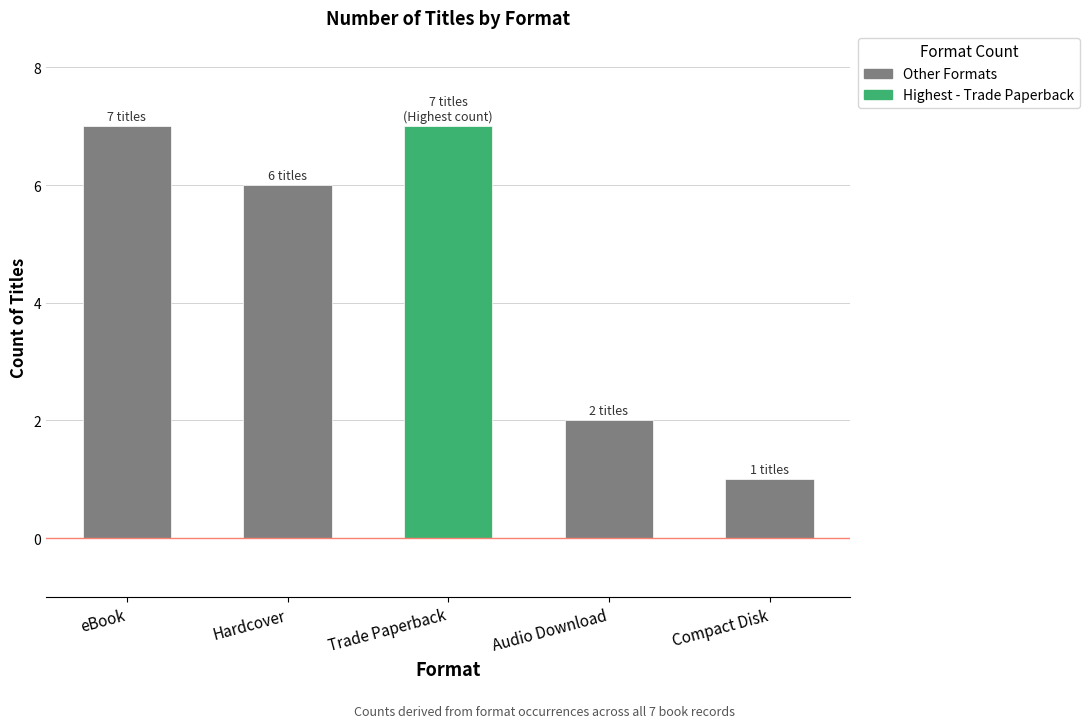

Does the chart contain stacked bars?

No